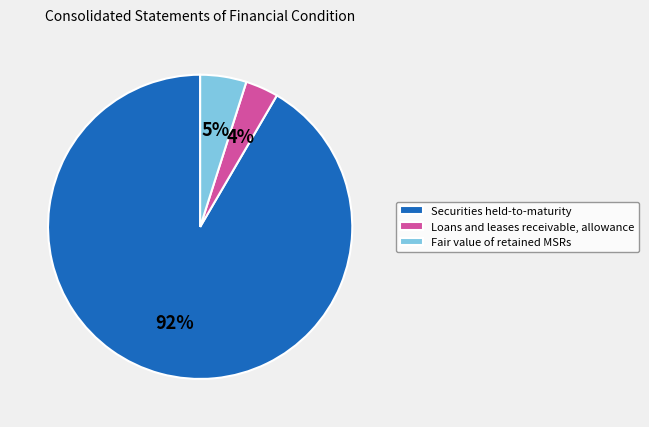

Between Securities held-to-maturity and Fair value of retained MSRs, which is larger?

Securities held-to-maturity